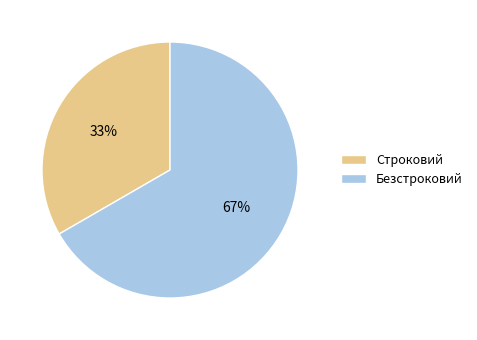

Combined, do Строковий and Безстроковий account for over 50%?

Yes